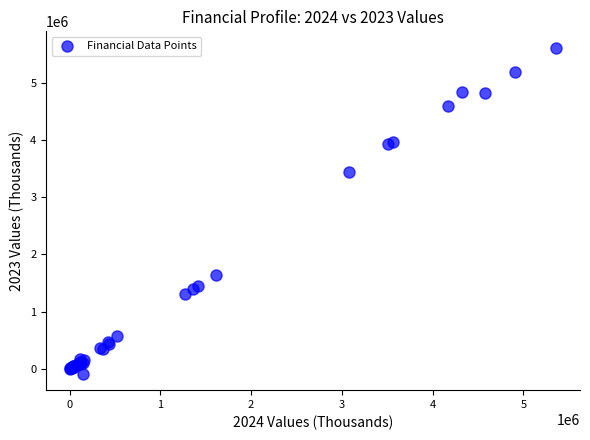

What Y value in the scatter plot is closest to 2762909?

3443571.5